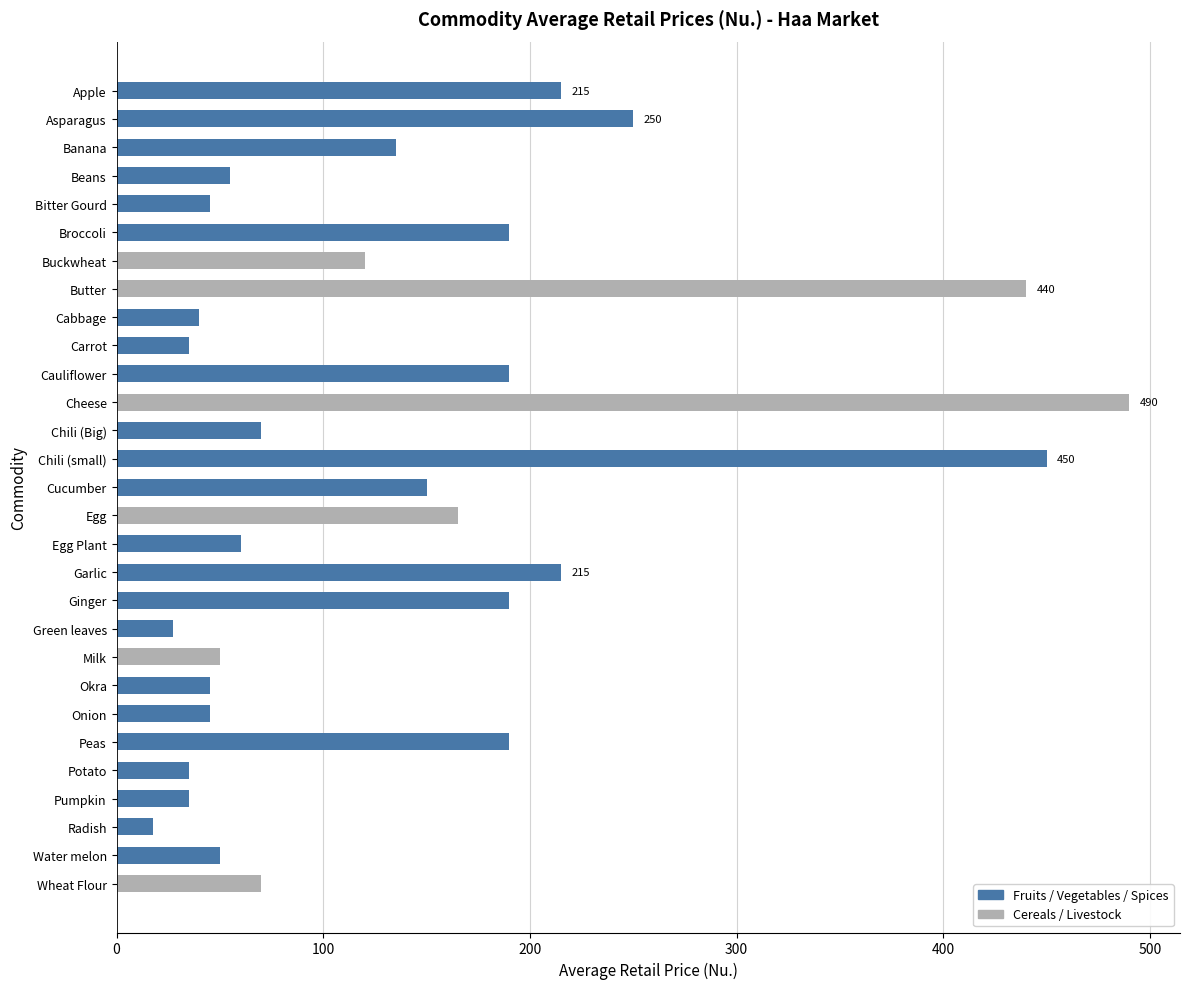

What is the change in value from Asparagus to Potato?

-215.0